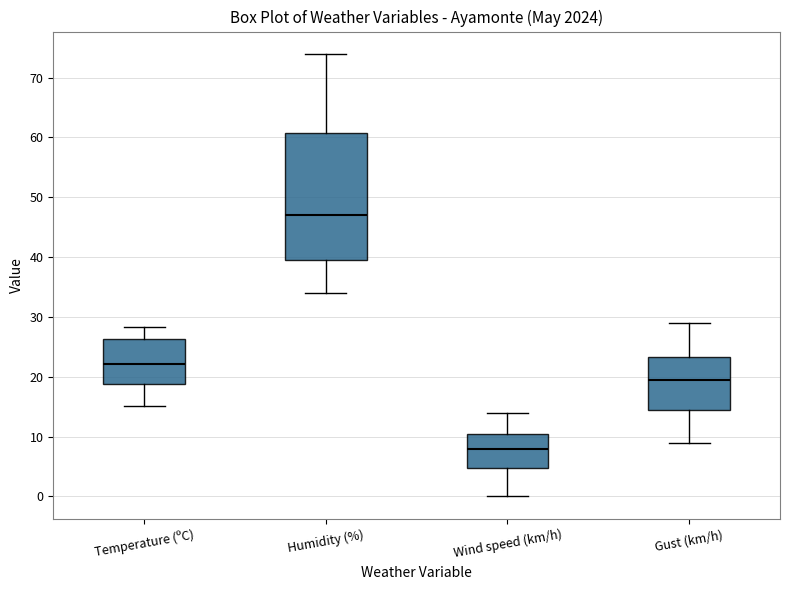

Reading left to right, read every box against the y-axis: the position of its median line, the range the box covers, and the ends of its whiskers. The values are not printed on the chart, so give them approximately, as read against the axis.

Temperature (ºC): median 22, box 19 to 26, whiskers 15 to 28
Humidity (%): median 47, box 40 to 61, whiskers 34 to 74
Wind speed (km/h): median 8, box 5 to 11, whiskers 0 to 14
Gust (km/h): median 20, box 15 to 23, whiskers 9 to 29